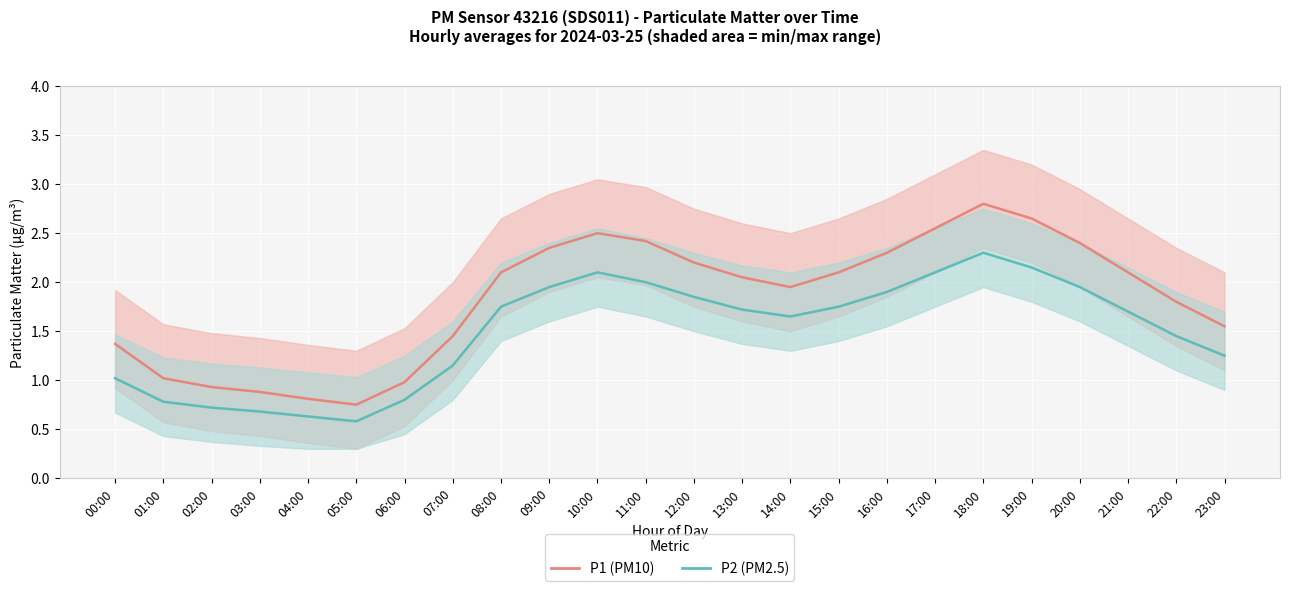

List the series in order of their peak value, lowest first.

P2 (PM2.5), P1 (PM10)